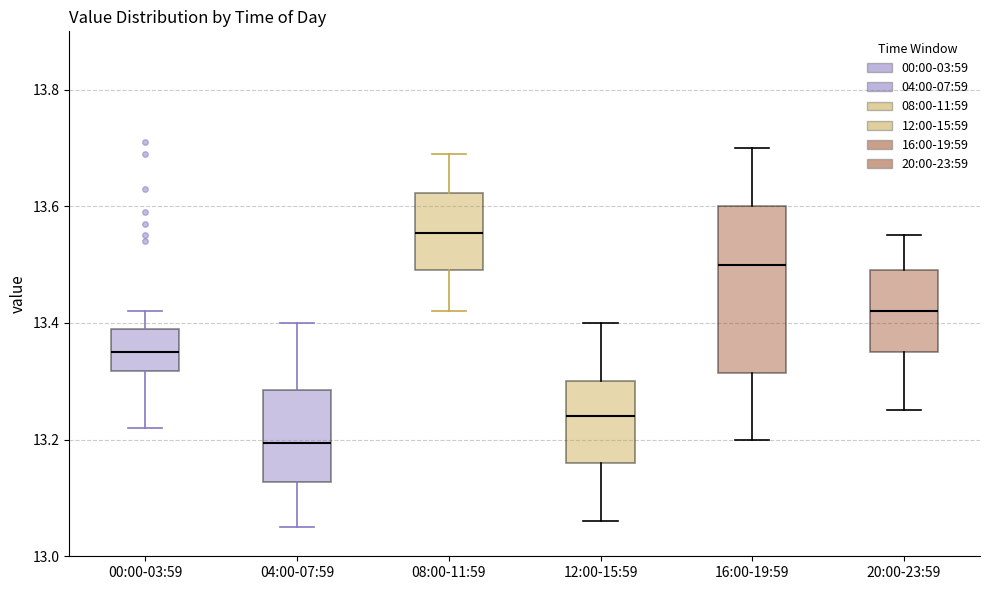

Which box is the tallest, from its lower edge to its upper edge?

16:00-19:59